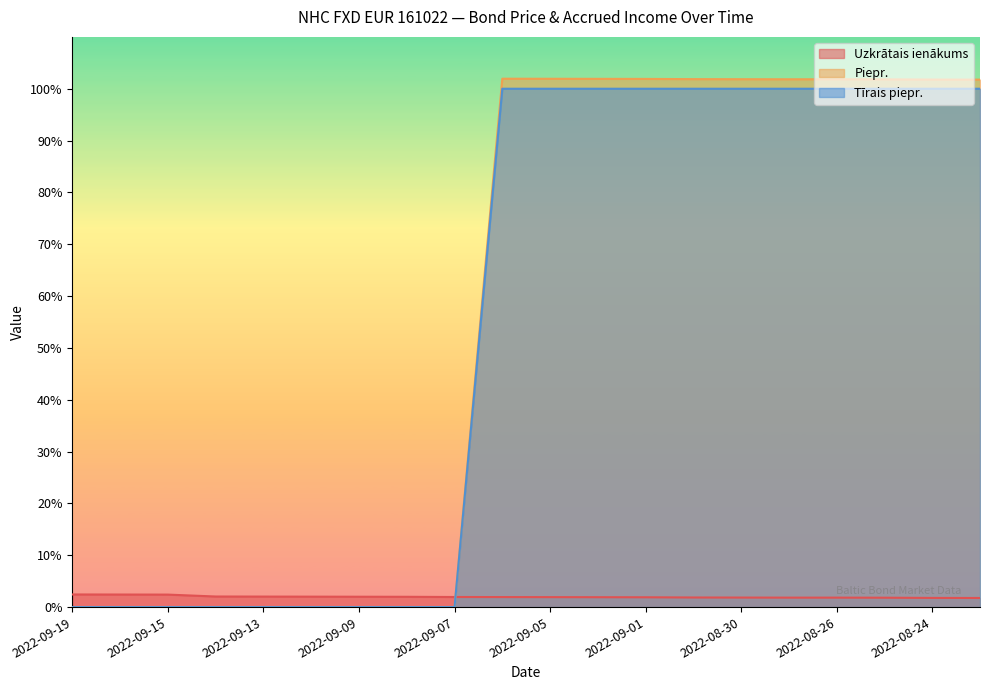

What is the value of the Uzkrātais ienākums point at the 9th from the left?

1.9